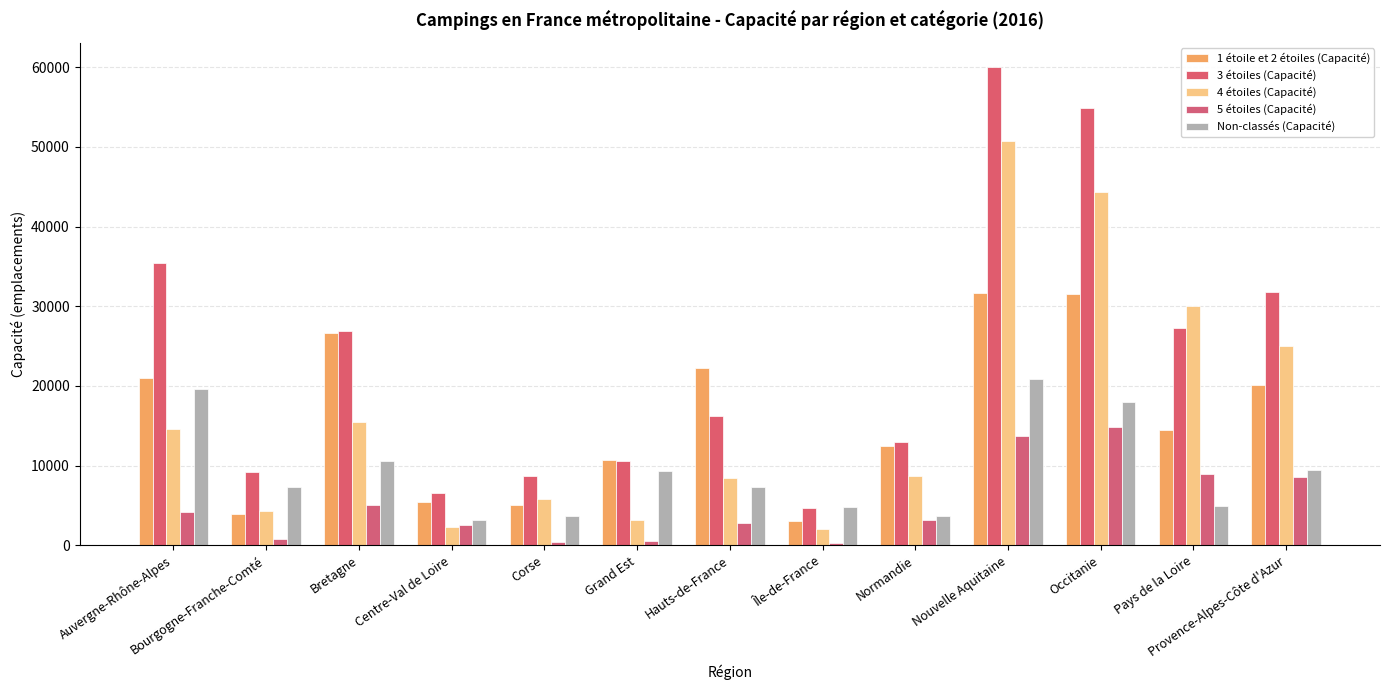

Which series has the largest total across all categories?

3 étoiles (Capacité)